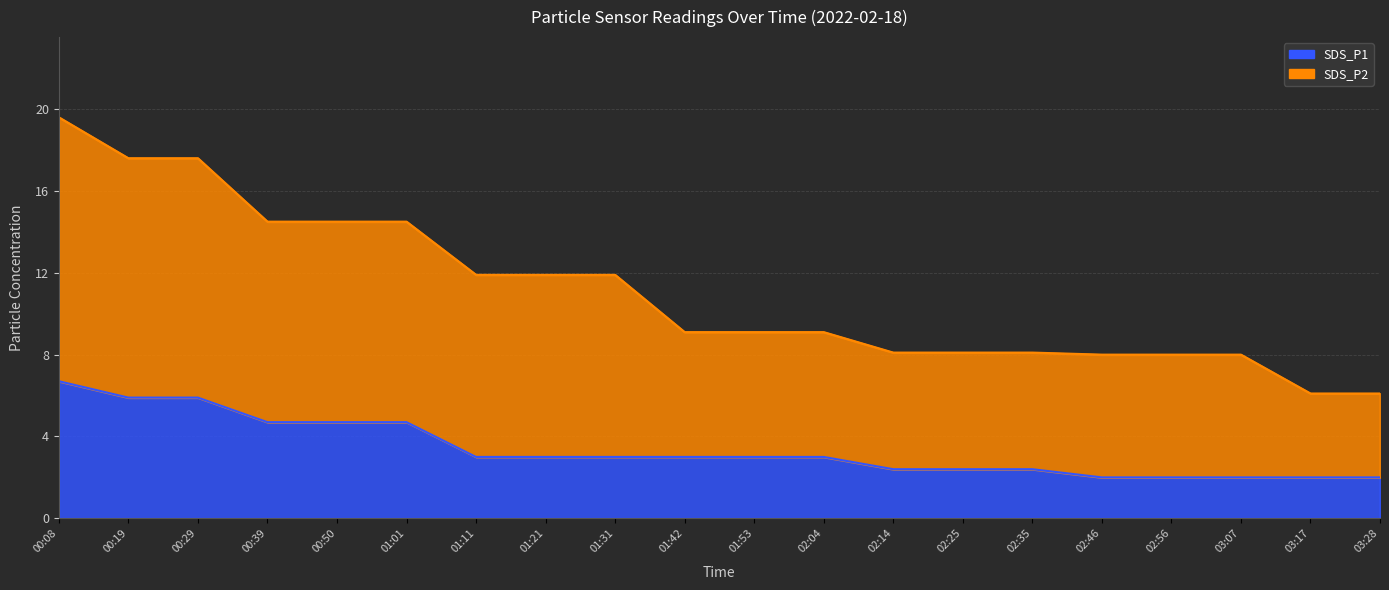

True or false: SDS_P1 has more than 2 interior local peaks.

False